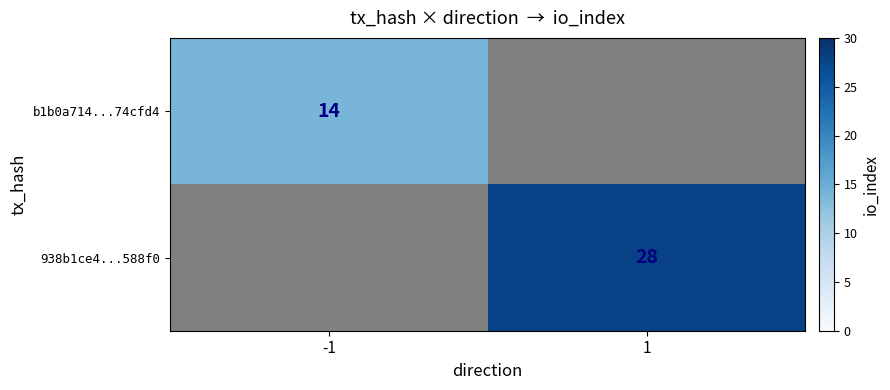

Is the value of b1b0a714...74cfd4 at -1 greater than the value of 938b1ce4...588f0 at 1?

No